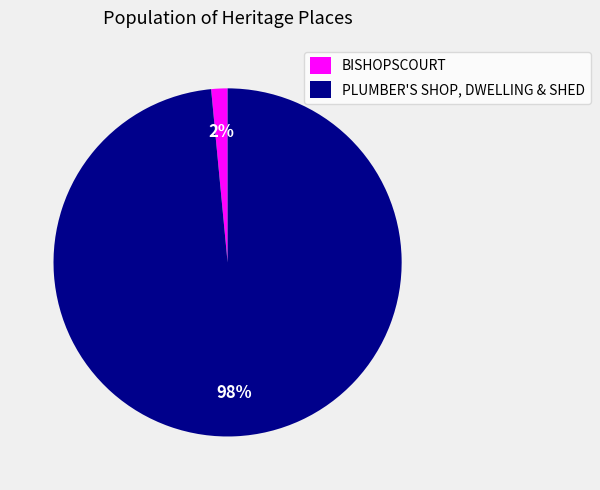

Rank the categories by value from lowest to highest.

BISHOPSCOURT, PLUMBER'S SHOP, DWELLING & SHED